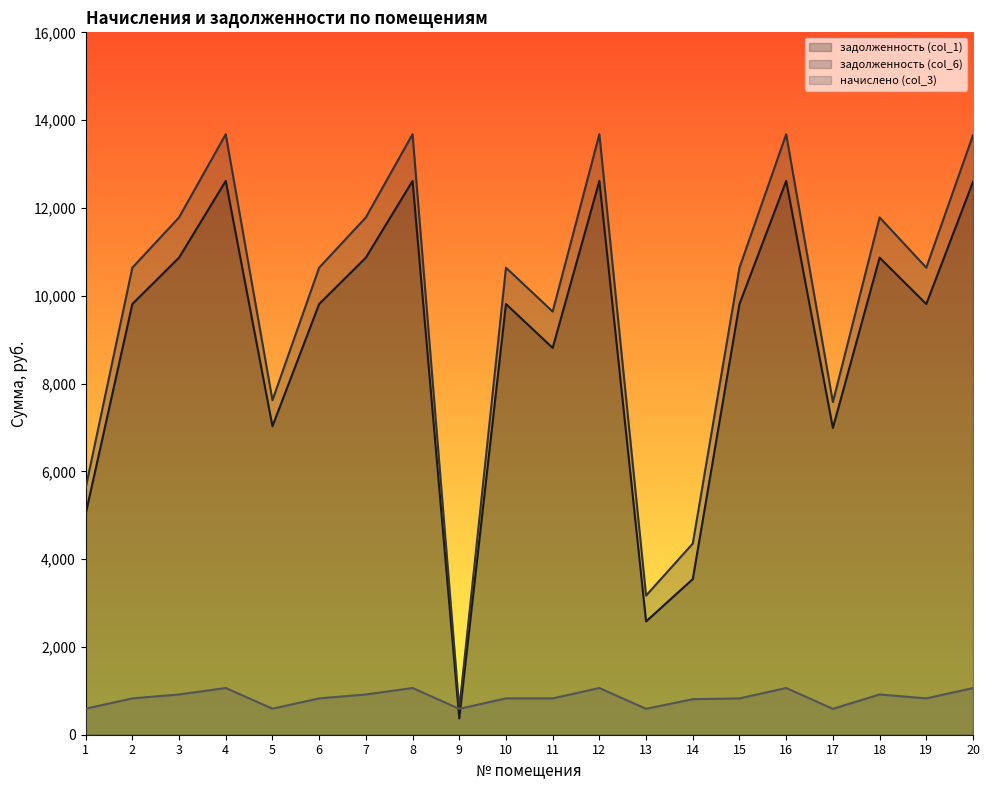

At how many categories does at least one series exceed 5977?

16